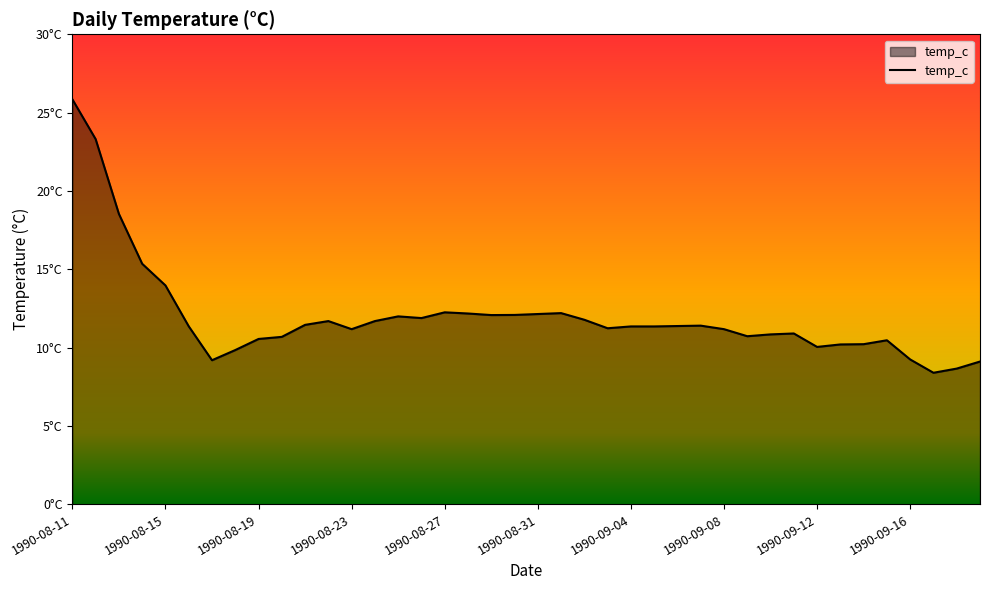

Does the chart display data point markers on the line(s)?

No